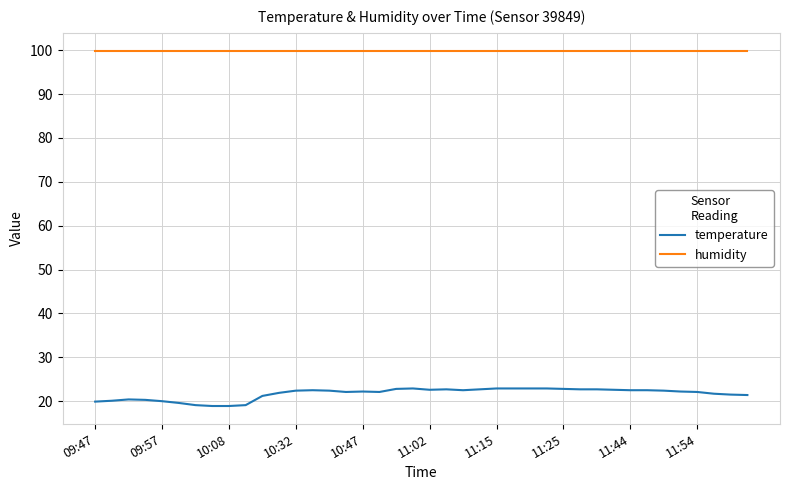

True or false: temperature and humidity intersect in this chart.

False